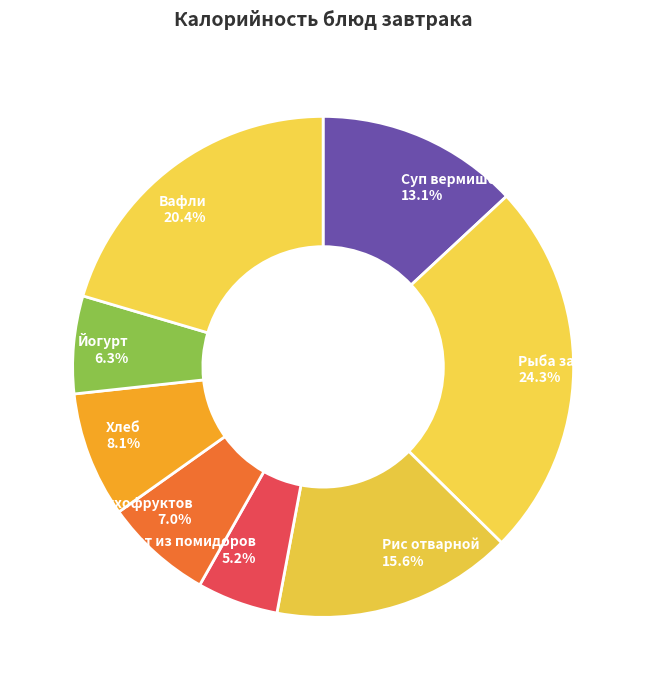

To the nearest percent, what is the difference between the largest and smallest slice percentages?

19%